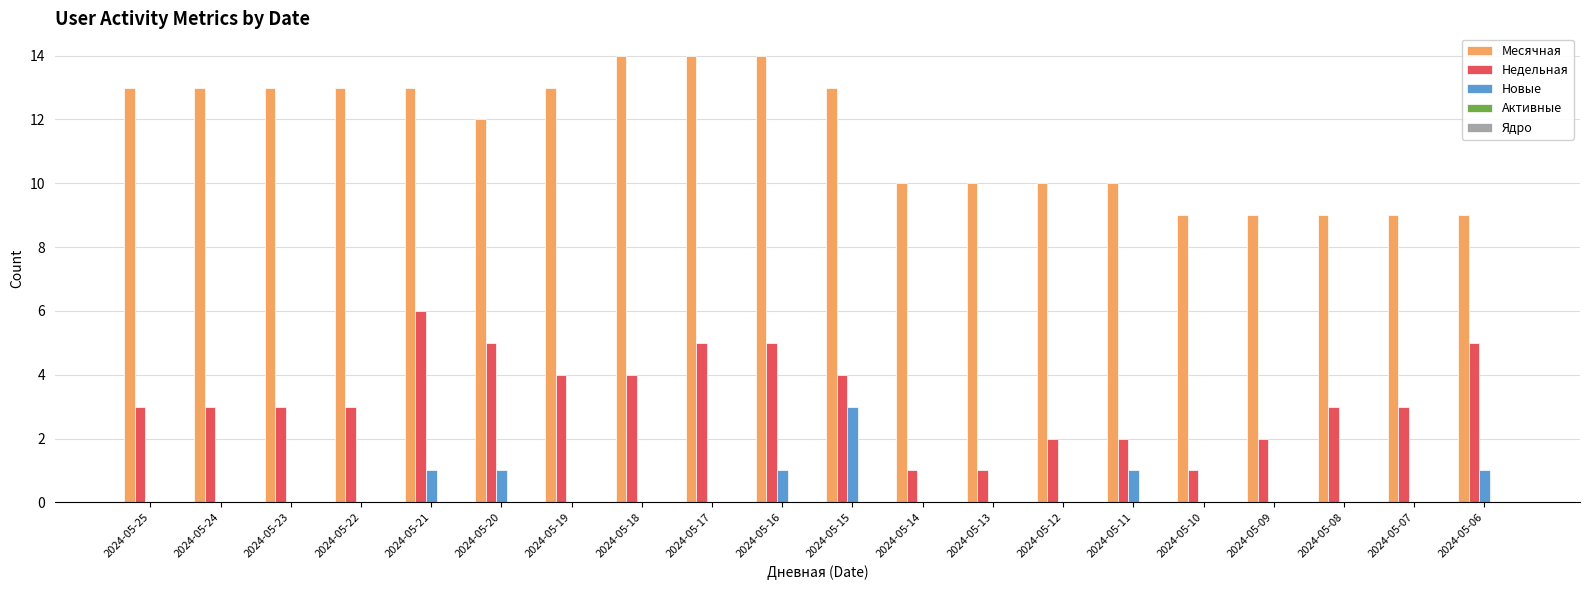

Are the bars horizontal?

No